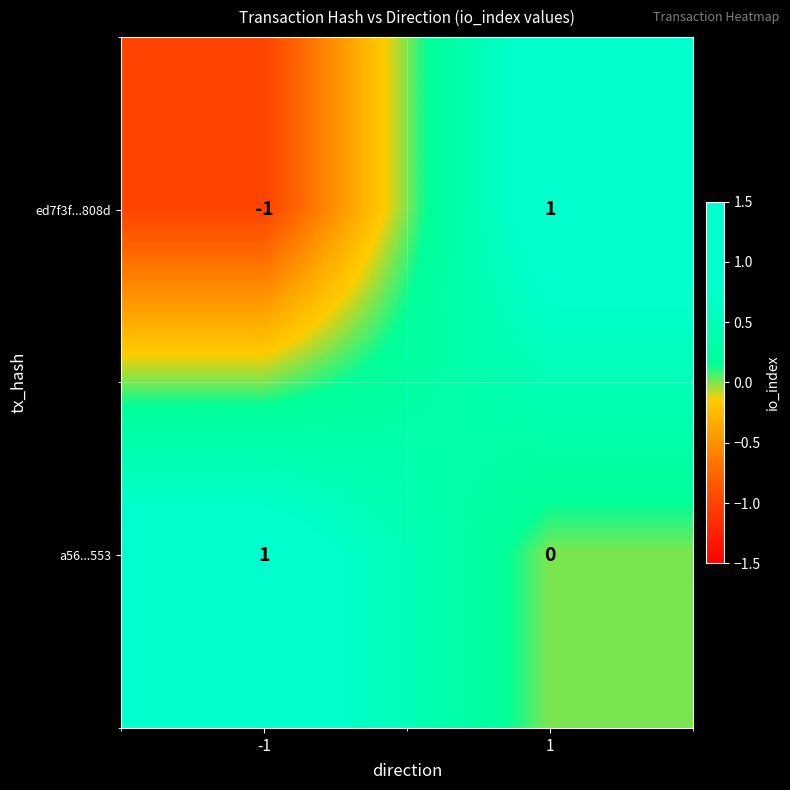

The a56...553 series shows 2 at -1. True or false?

False